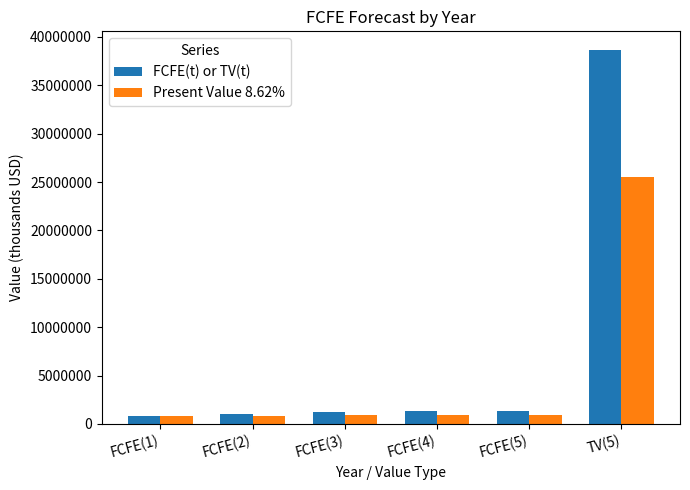

Which series has the largest total across all categories?

FCFE(t) or TV(t)